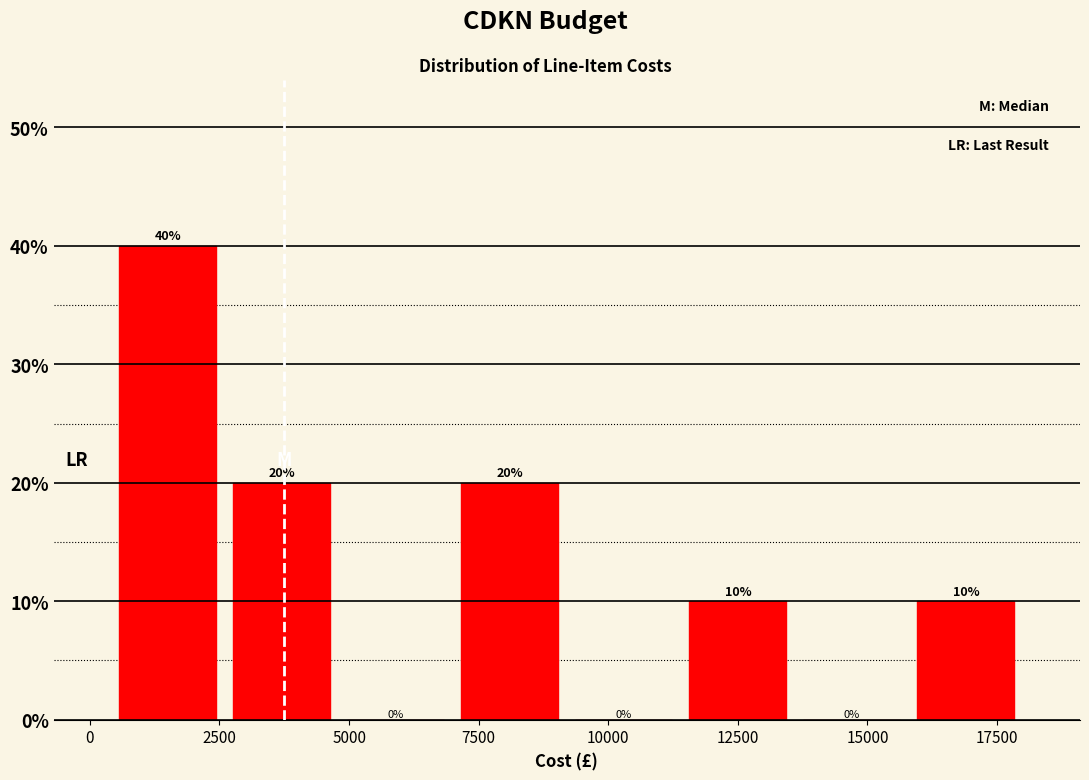

What is the height of the bar covering 7000 to 9200 on the x-axis? The bar edges are not printed on the chart, so give them approximately, as read against the axis.

20